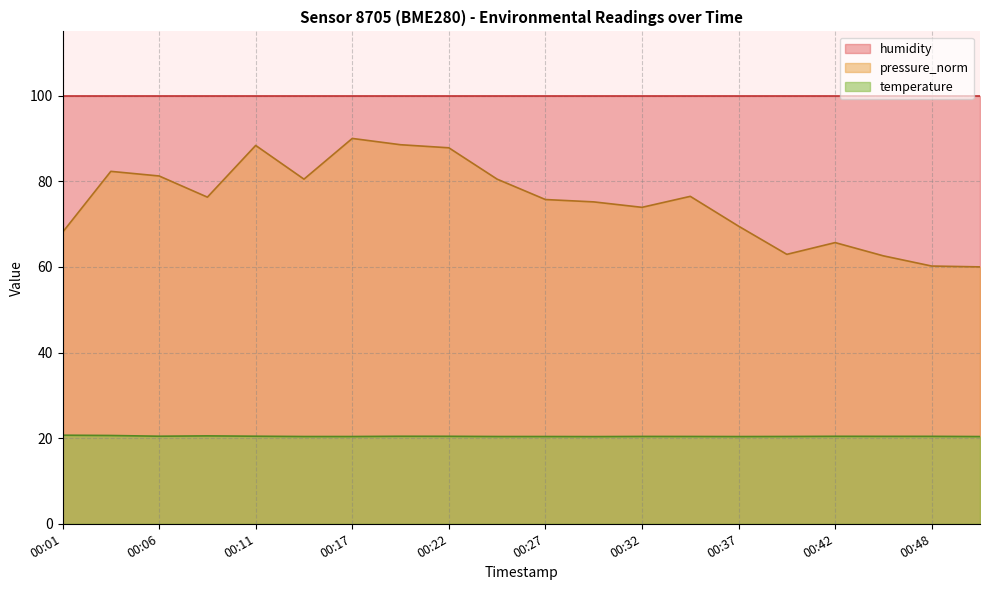

List the series in order of their peak value, lowest first.

temperature, pressure_norm, humidity